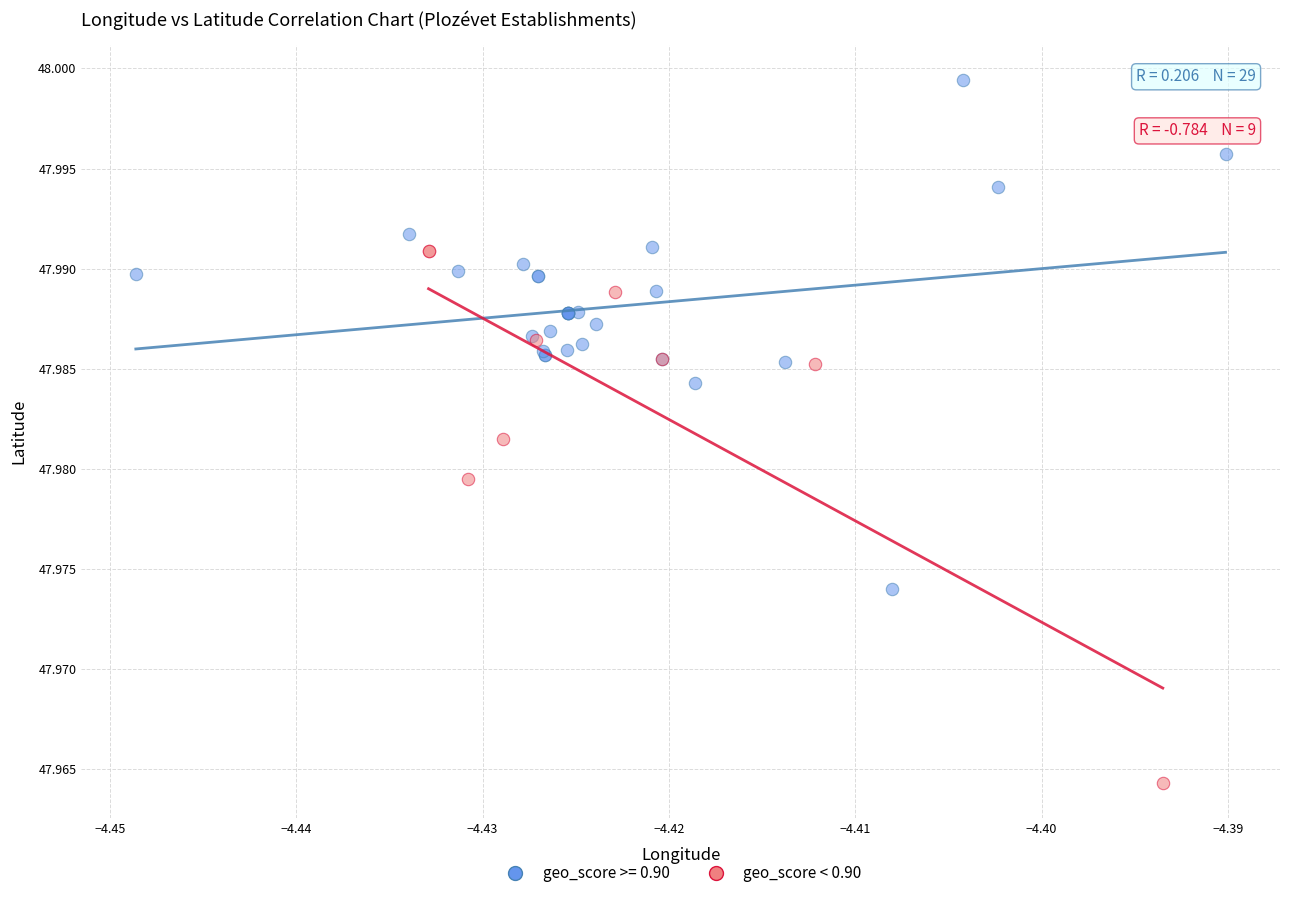

Which series contains the highest Y value?

geo_score >= 0.90